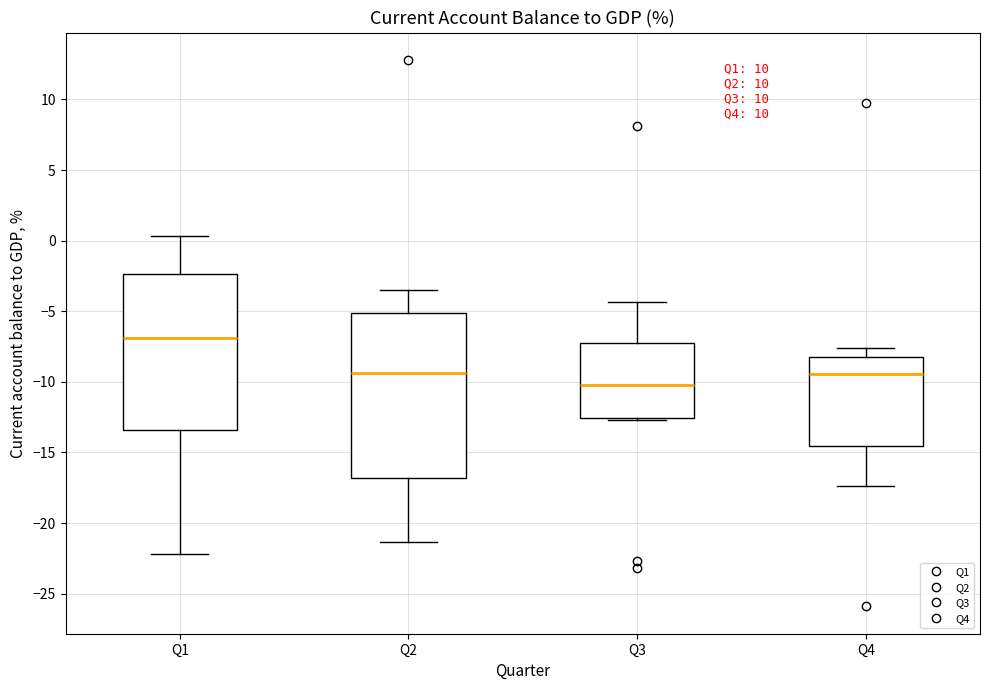

Which box's median line is the lowest?

Q3